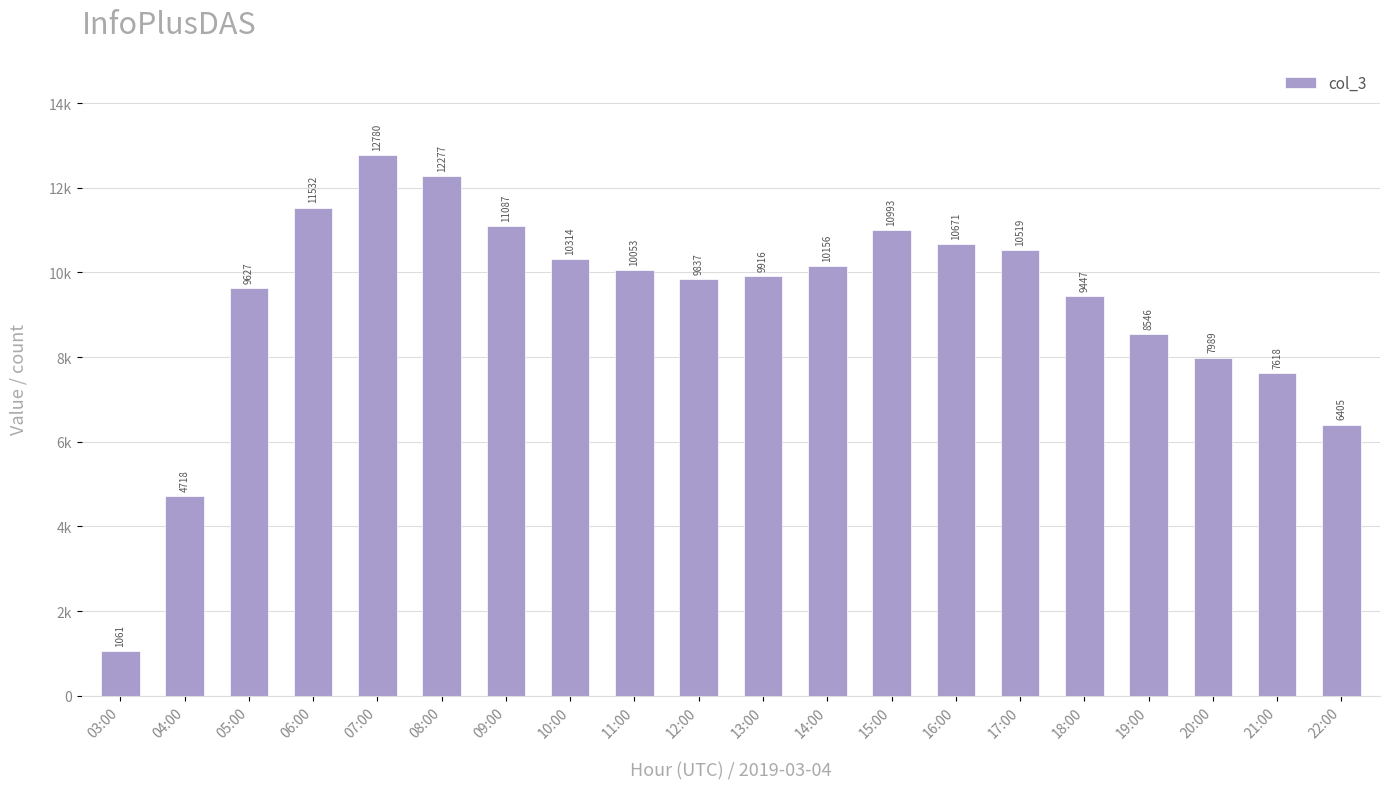

Are the bars horizontal?

No